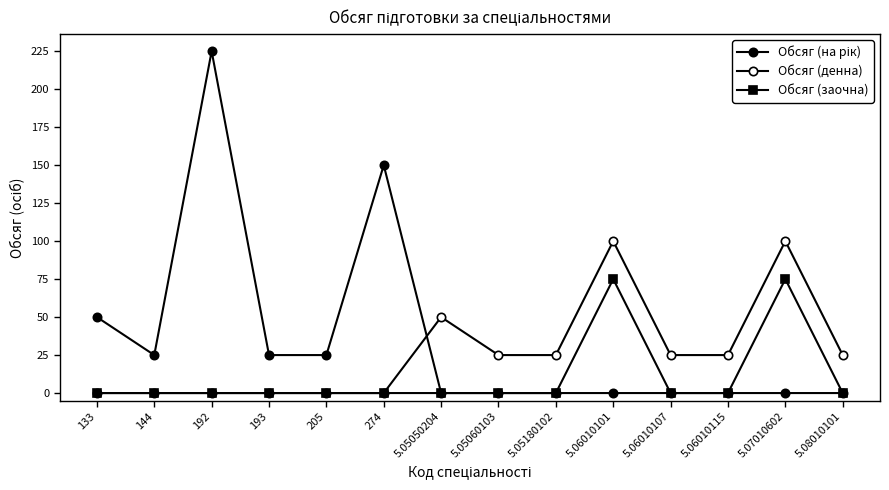

True or false: Обсяг (на рік) and Обсяг (денна) intersect in this chart.

True